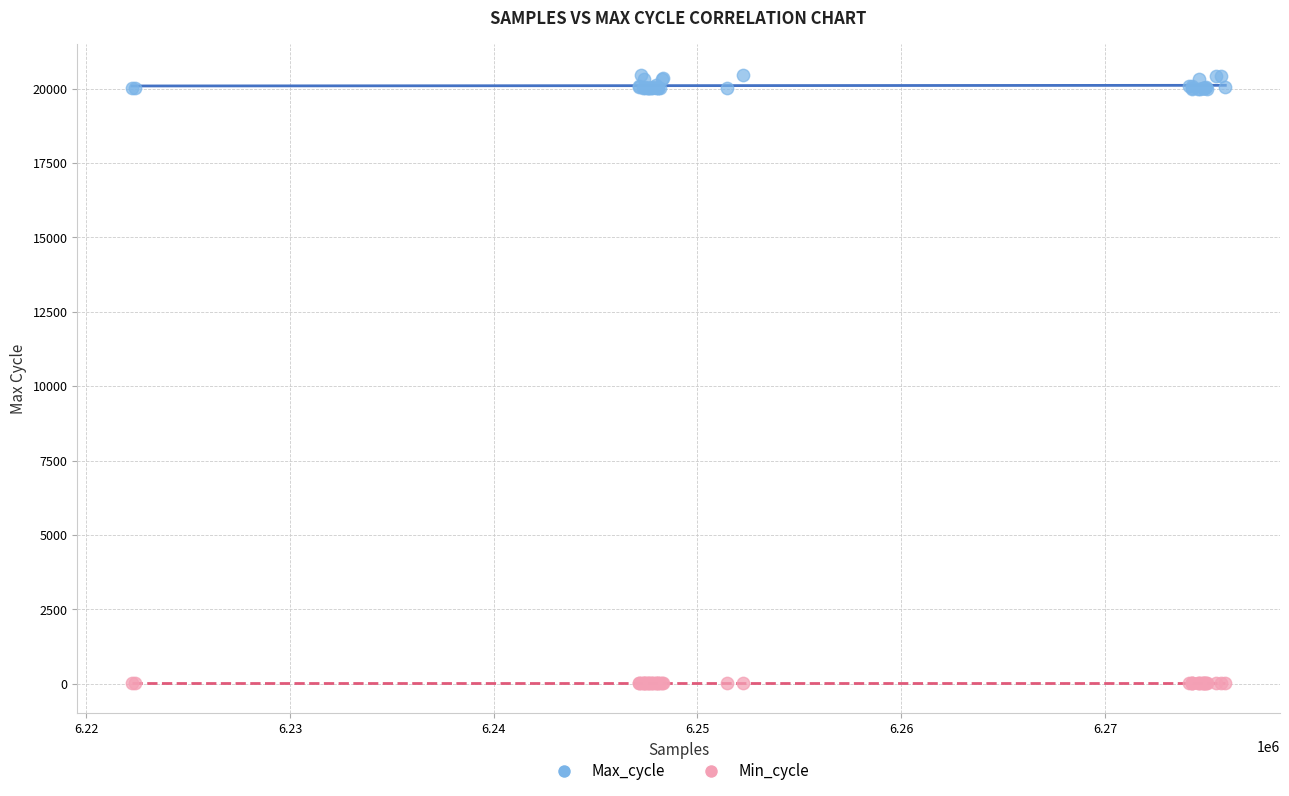

What are all the series names shown in the legend?

Max_cycle, Min_cycle